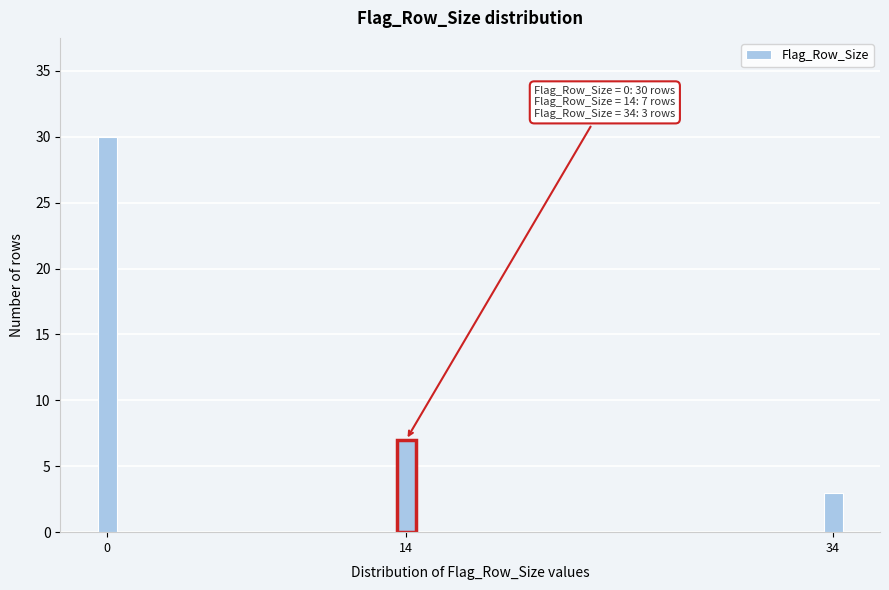

Reading left to right, transcribe all the data shown in this chart.

0=30	14=7	34=3